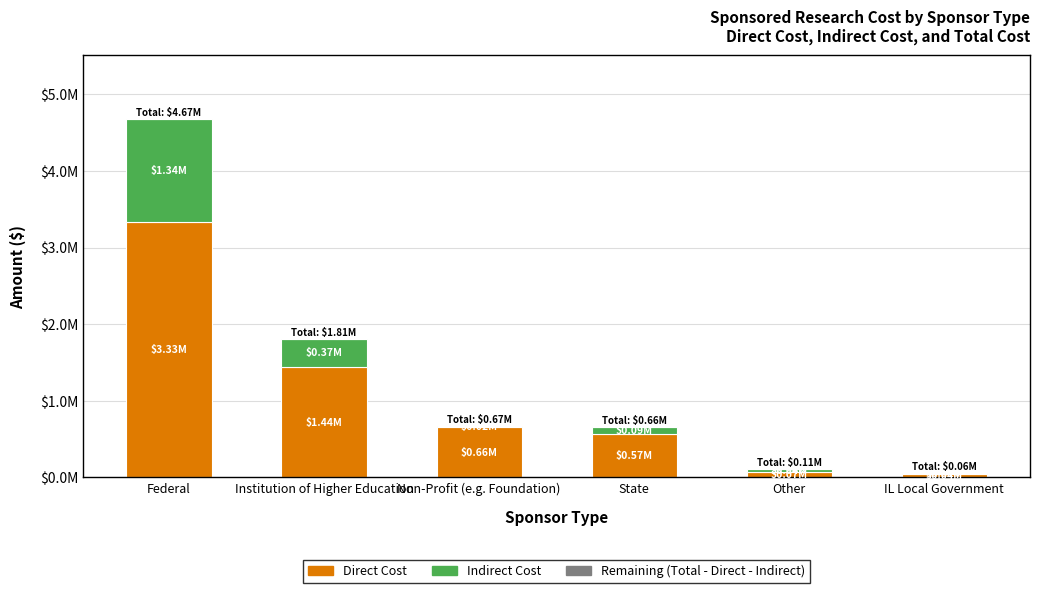

At which label is Direct Cost closest to 1684501?

Institution of Higher Education